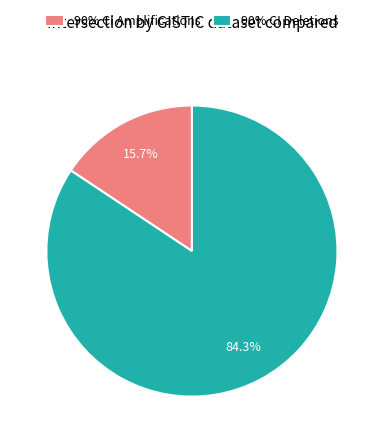

To the nearest percent, what is the difference between the largest and smallest slice percentages?

69%